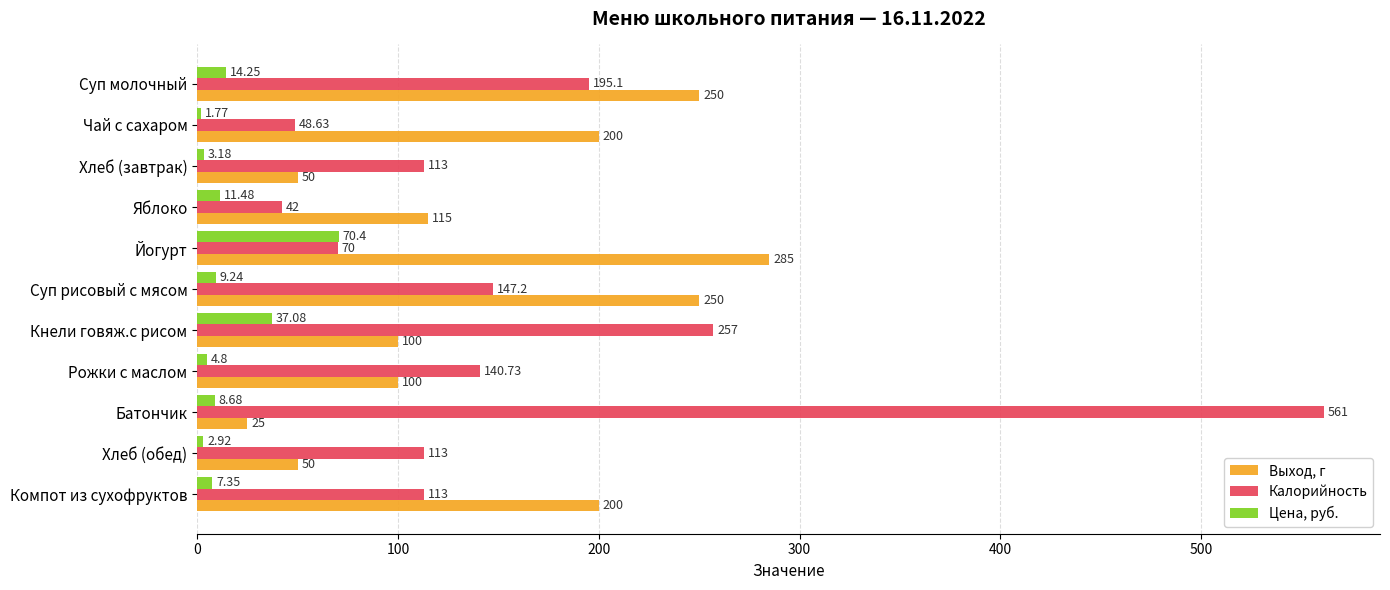

At which category does the chart reach its minimum across all series?

Чай с сахаром